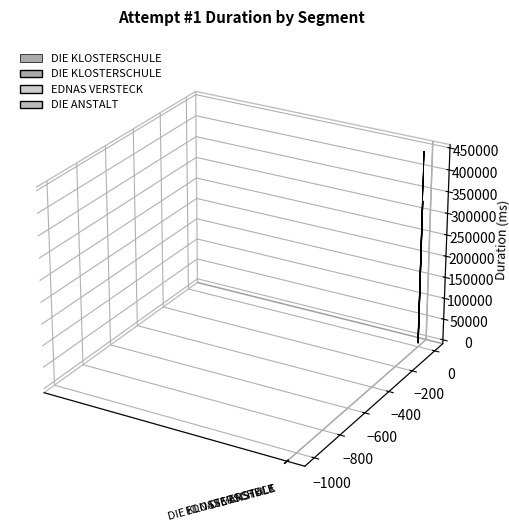

List the labels in order of value, largest first.

DIE KLOSTERSCHULE, DIE ANSTALT, EDNAS VERSTECK